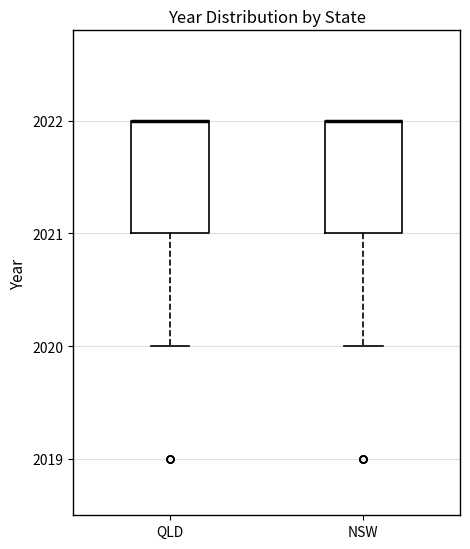

Reading left to right, read every box against the y-axis: the position of its median line, the range the box covers, and the ends of its whiskers. The values are not printed on the chart, so give them approximately, as read against the axis.

QLD: median 2022 (drawn on the box's upper edge), box 2021 to 2022, whiskers 2020 to 2022
NSW: median 2022 (drawn on the box's upper edge), box 2021 to 2022, whiskers 2020 to 2022